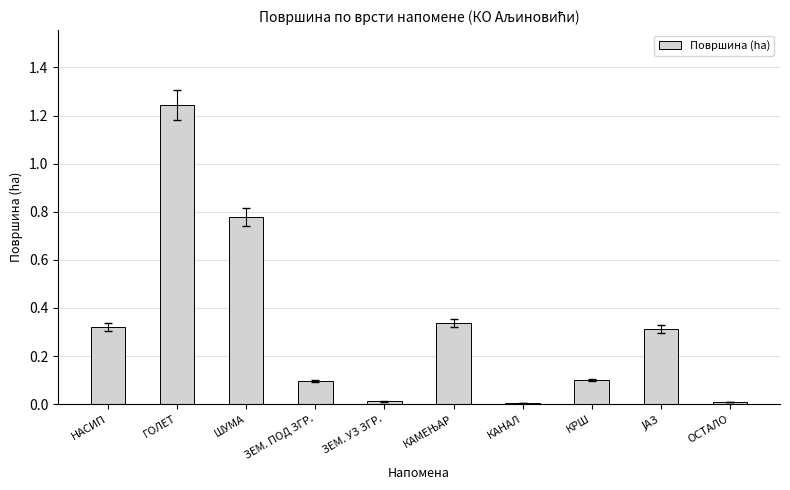

At which category does the chart reach its peak across all series?

ГОЛЕТ